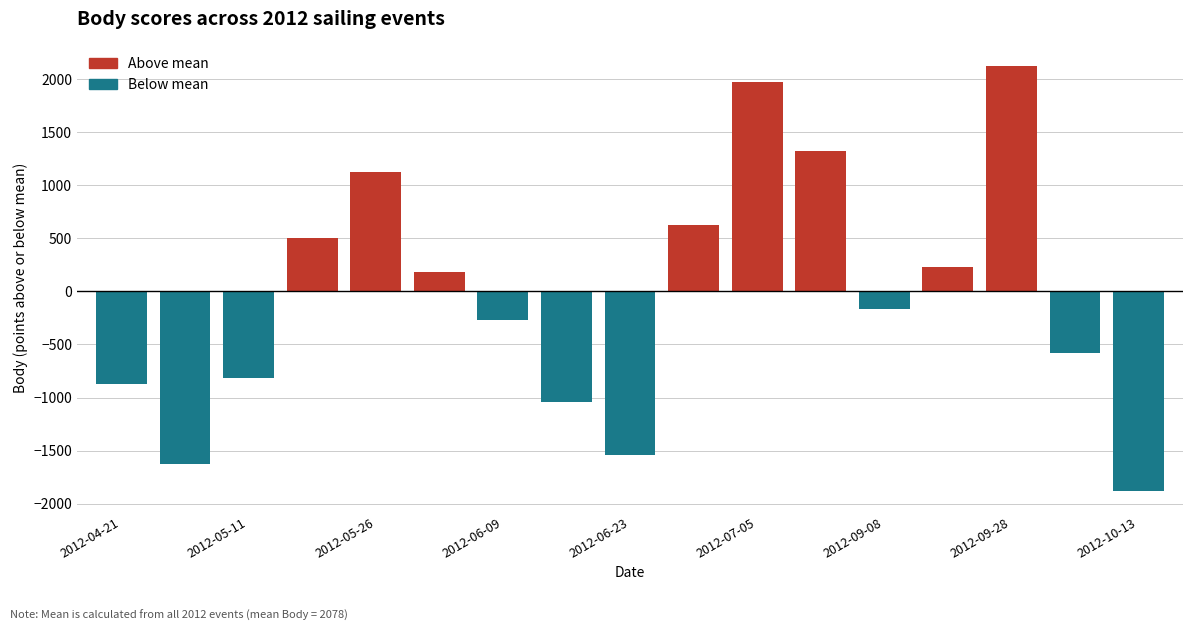

Which has a higher value, 2012-06-17 or 2012-06-09?

2012-06-09